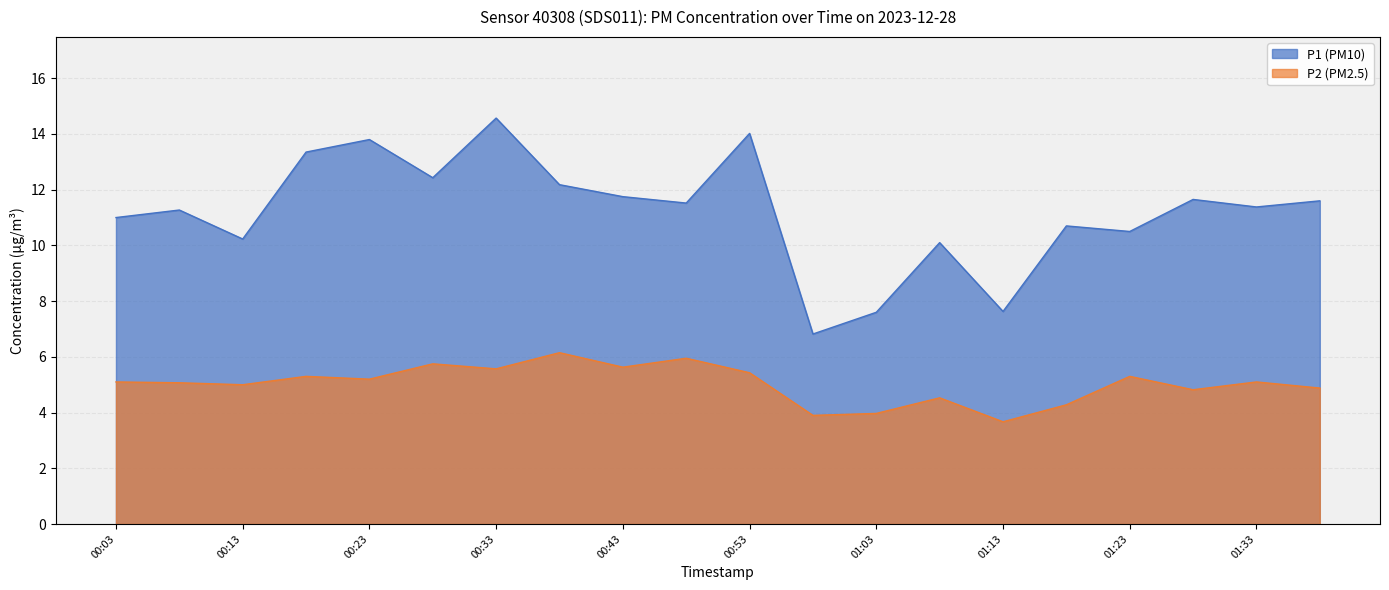

True or false: P1 has a value of 10.5 at 01:23.

True